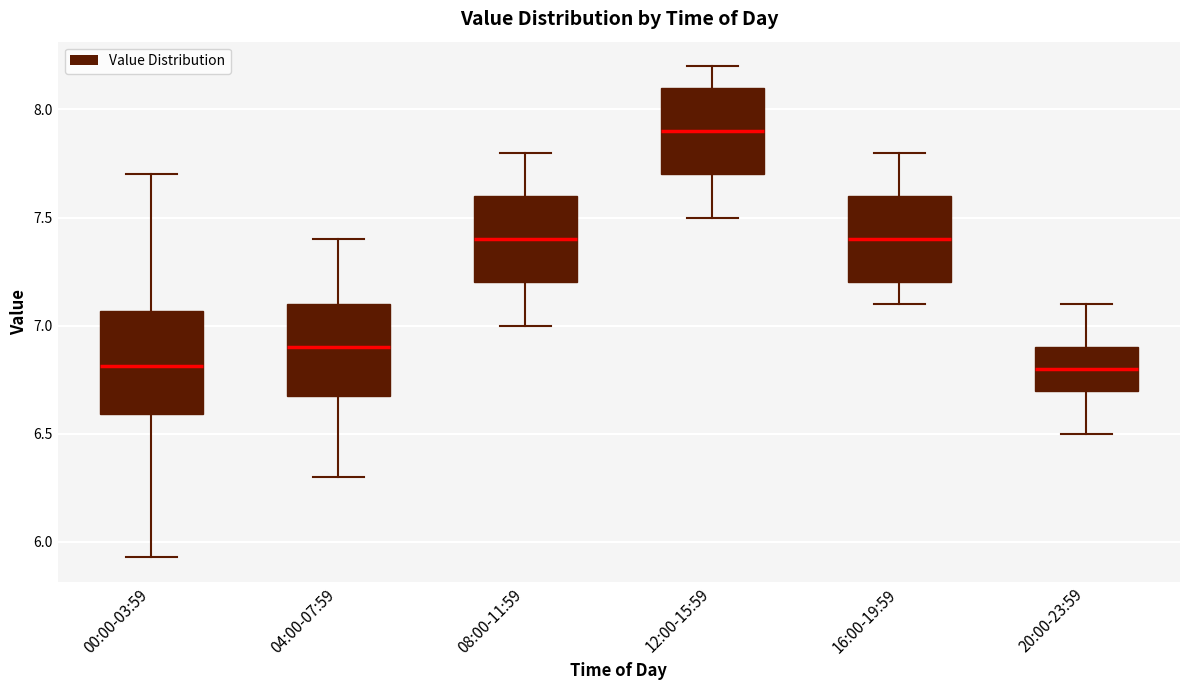

Where does the upper whisker of the box for 00:00-03:59 end on the y-axis? The values are not printed on the chart, so give them approximately, as read against the axis.

7.70